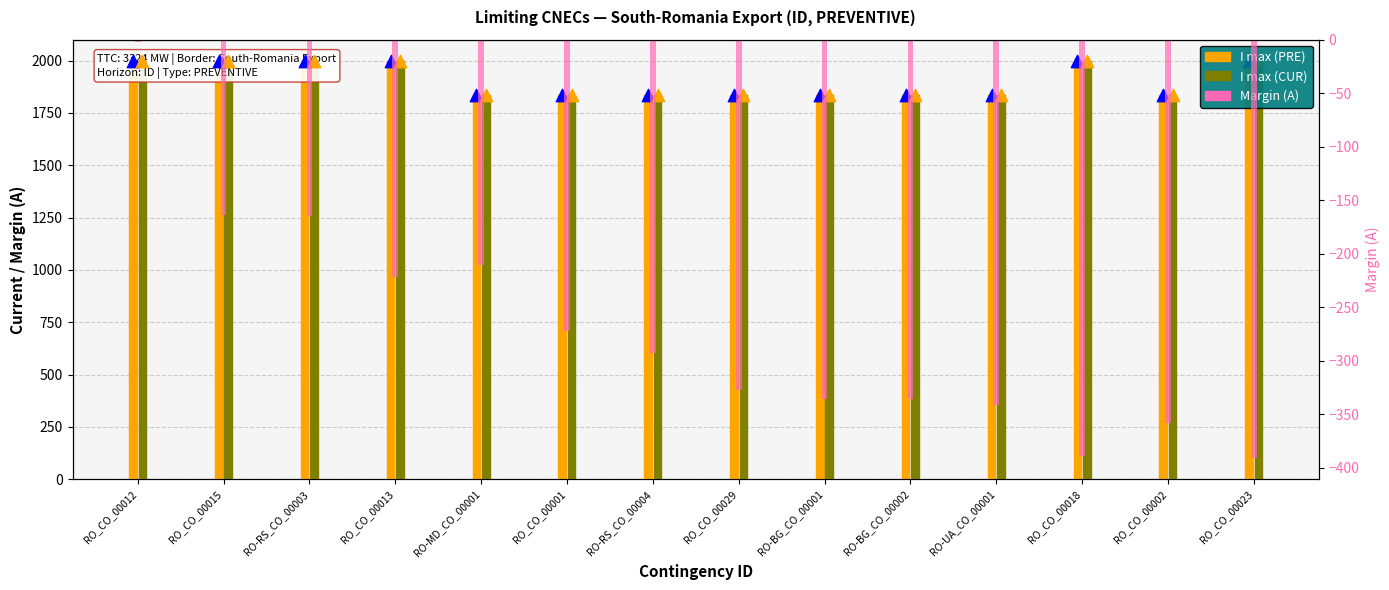

At how many categories does at least one series exceed 871?

14